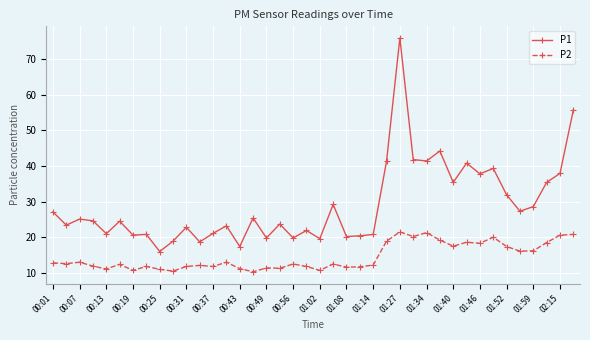

List the series in order of their overall mean, highest first.

P1, P2